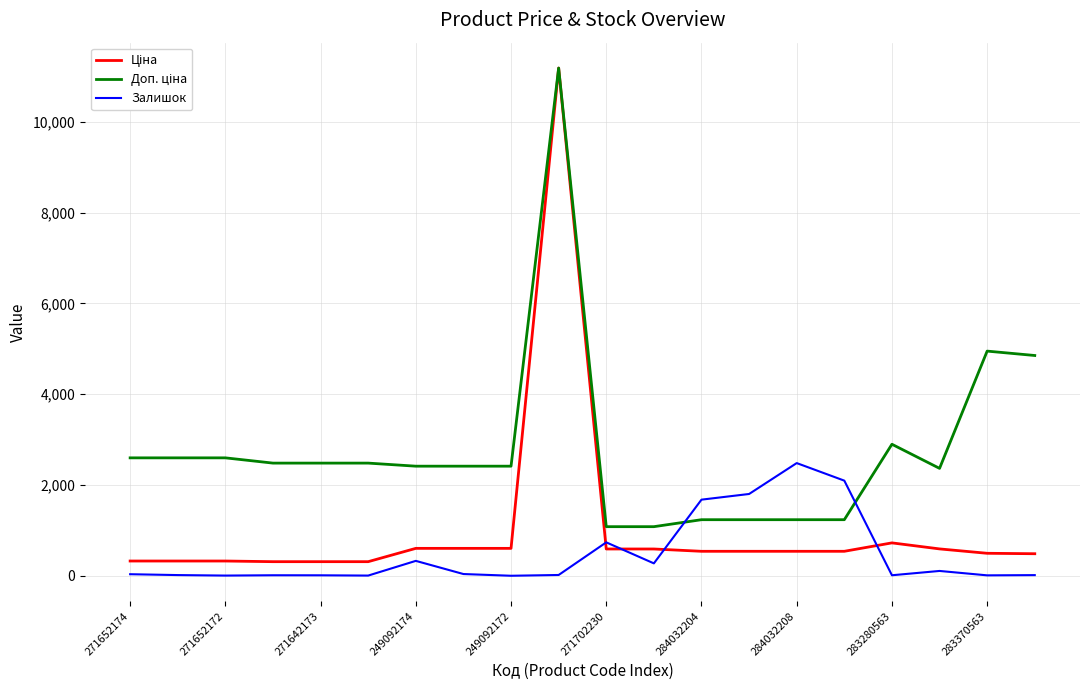

What is the greatest value displayed?

11188.2